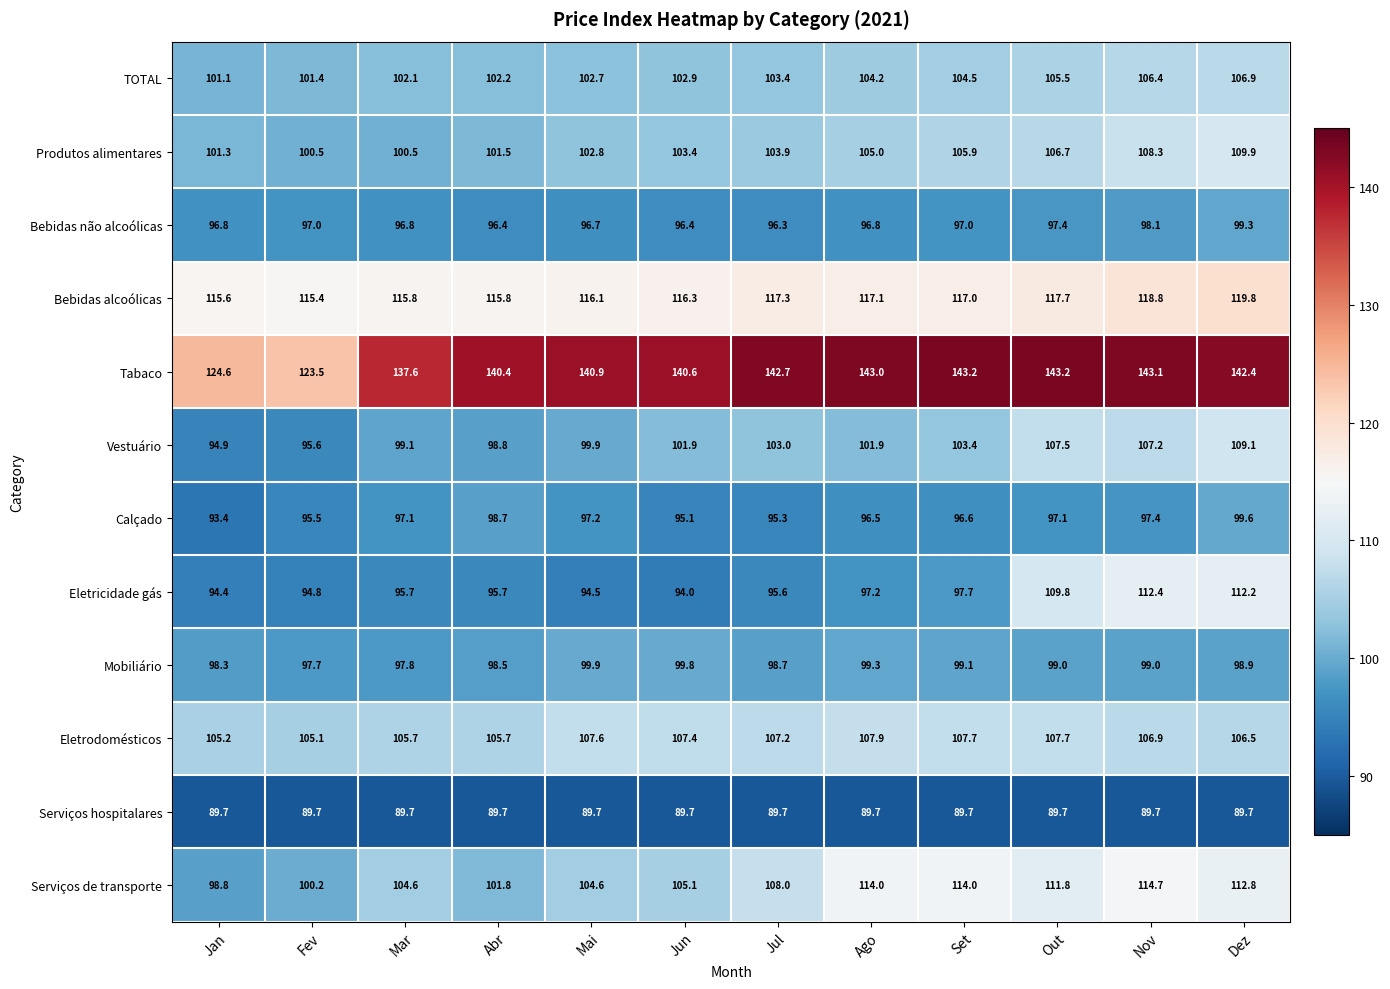

What is the difference between the highest and lowest values at Abr?

50.7